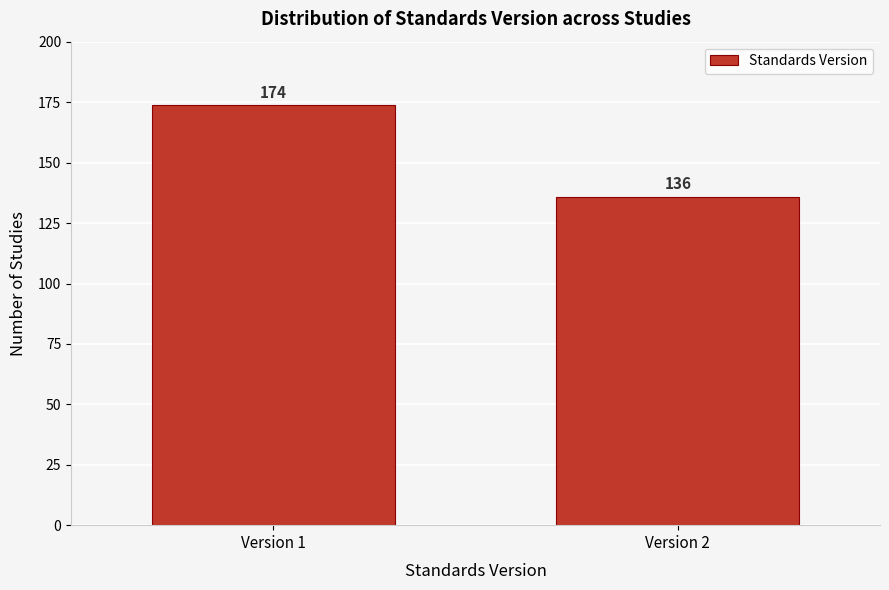

Reading right to left, list all the values displayed in this chart.

Version 2=136	Version 1=174